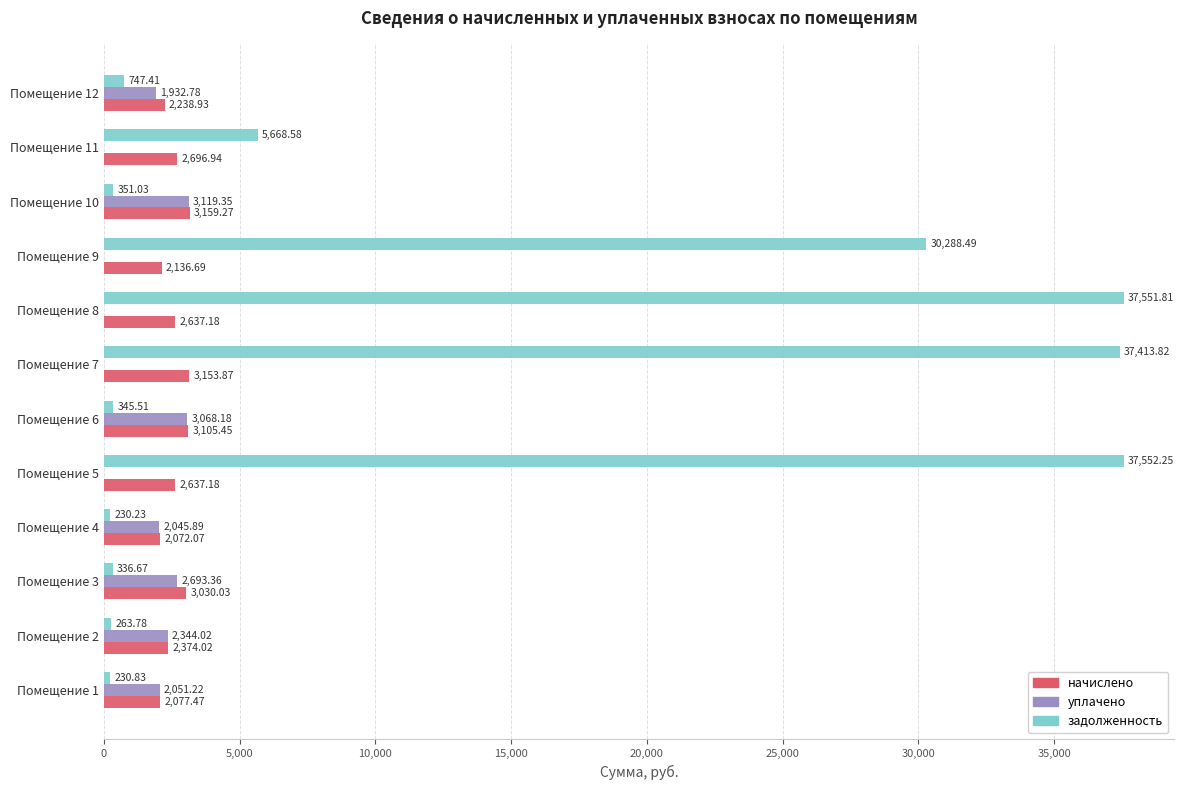

How many data points does each series have?

12